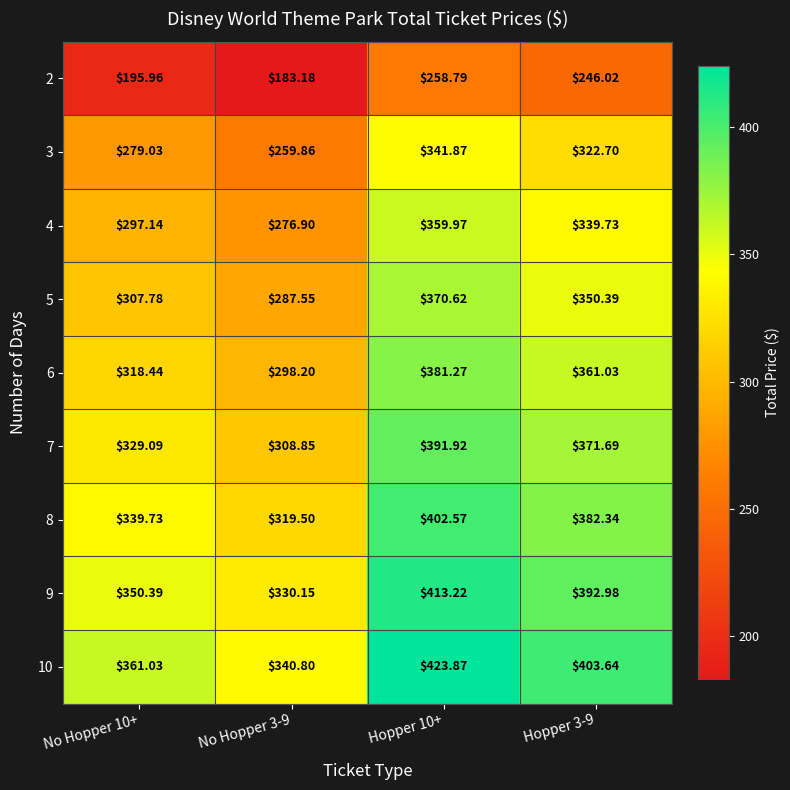

Is the value of 7 at Hopper 10+ greater than the value of 6 at No Hopper 3-9?

Yes